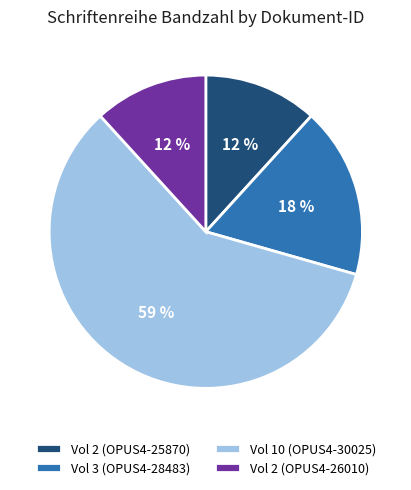

What percentage is the Vol 3 (OPUS4-28483) slice, to the nearest percent?

18%